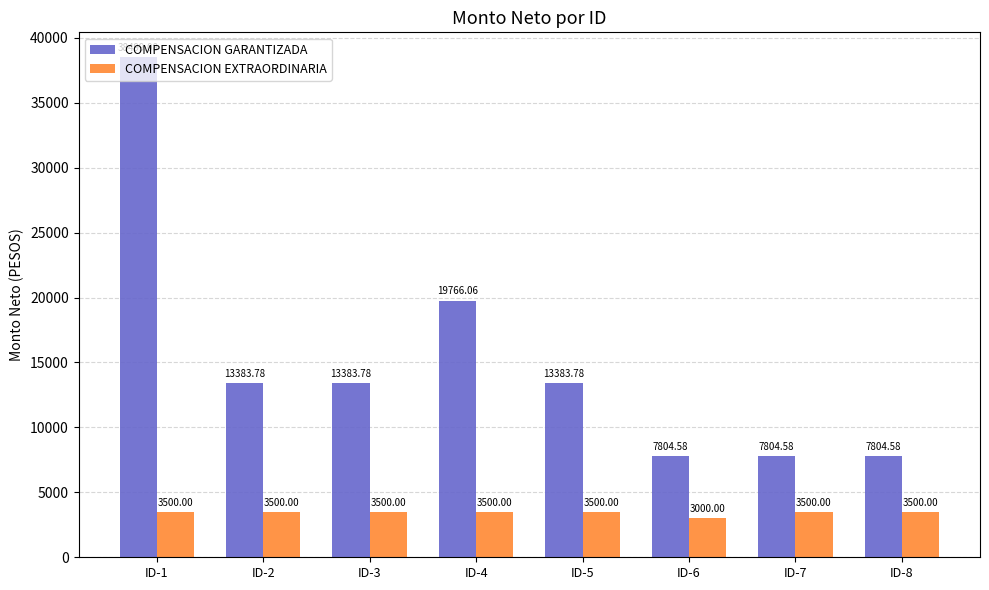

How many bars are there in each group?

2